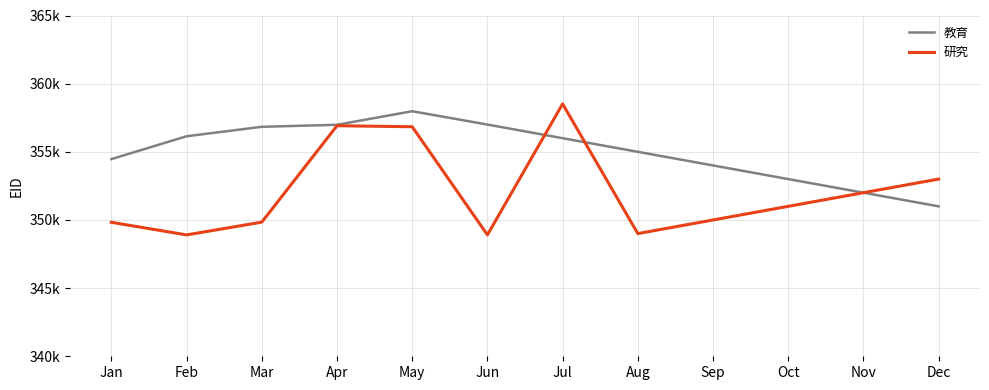

Which category has the highest value in the 研究 series?

Jul